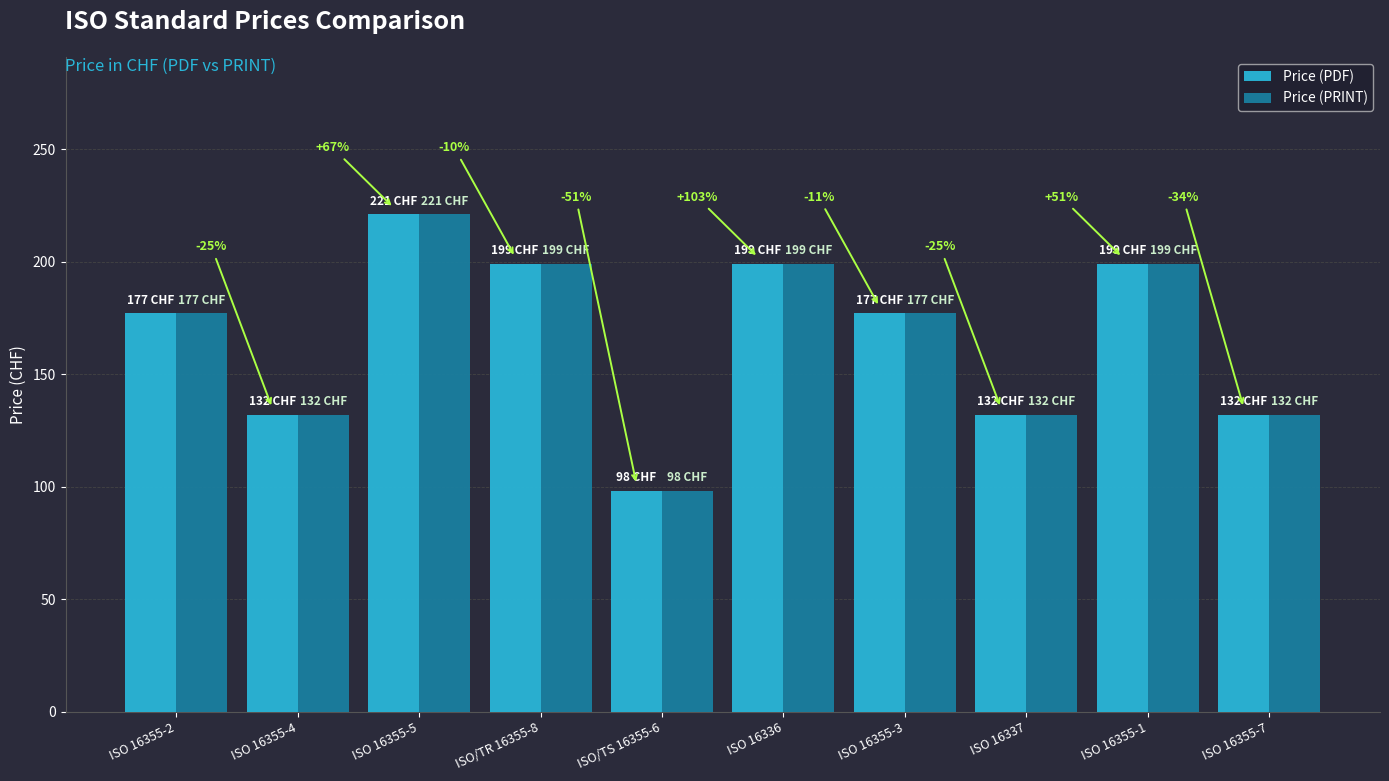

How many bars are there in each group?

2